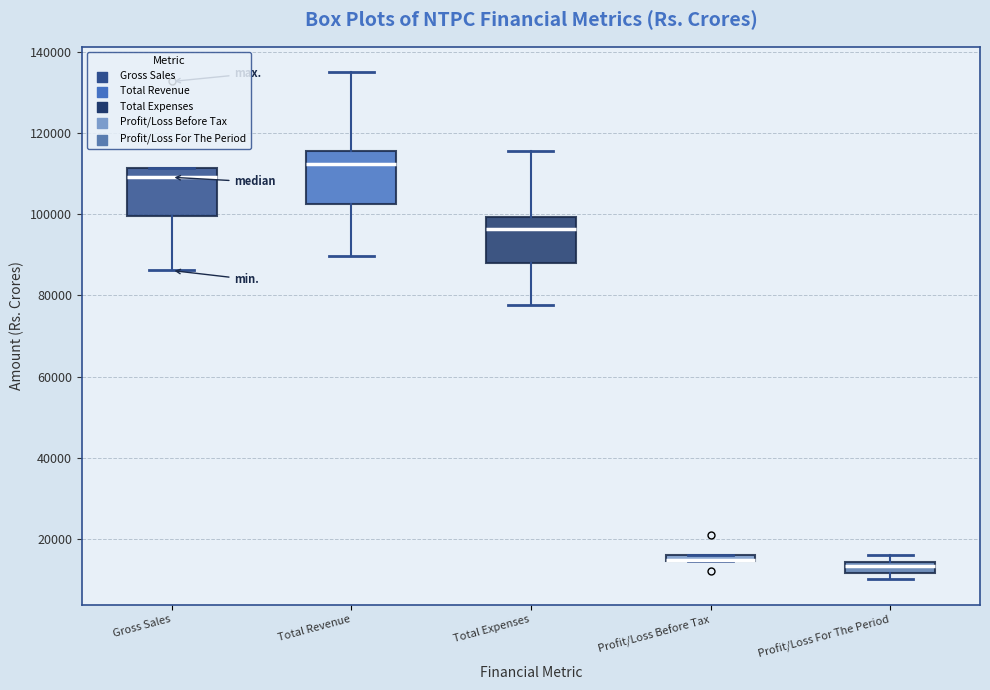

Where does the median line of the box for Gross Sales sit on the y-axis? The values are not printed on the chart, so give them approximately, as read against the axis.

110000